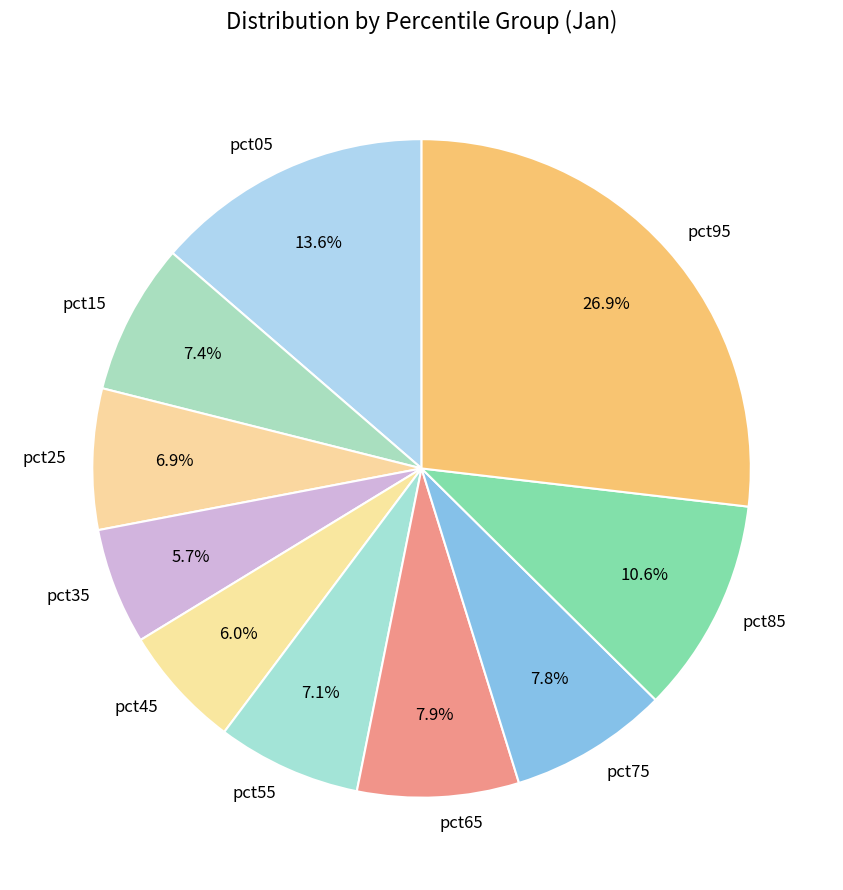

Count the number of slices in the pie.

10